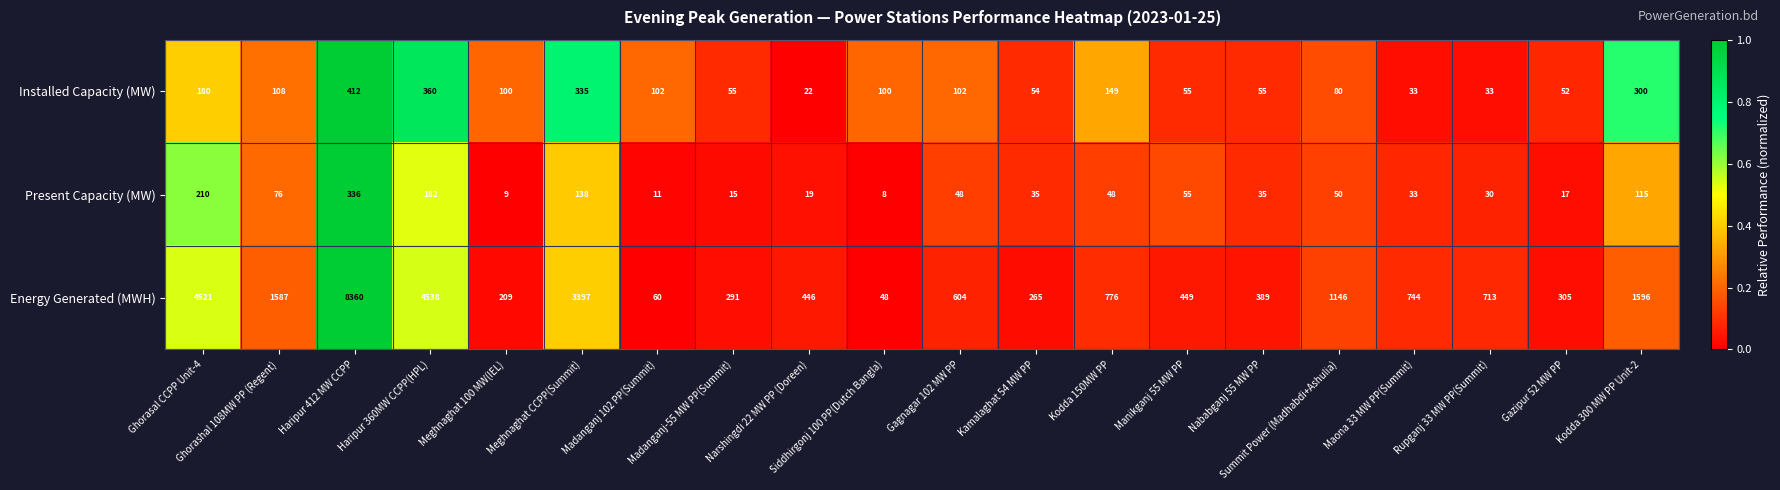

List the series in order of their peak value, highest first.

Energy Generated (MWH), Installed Capacity (MW), Present Capacity (MW)